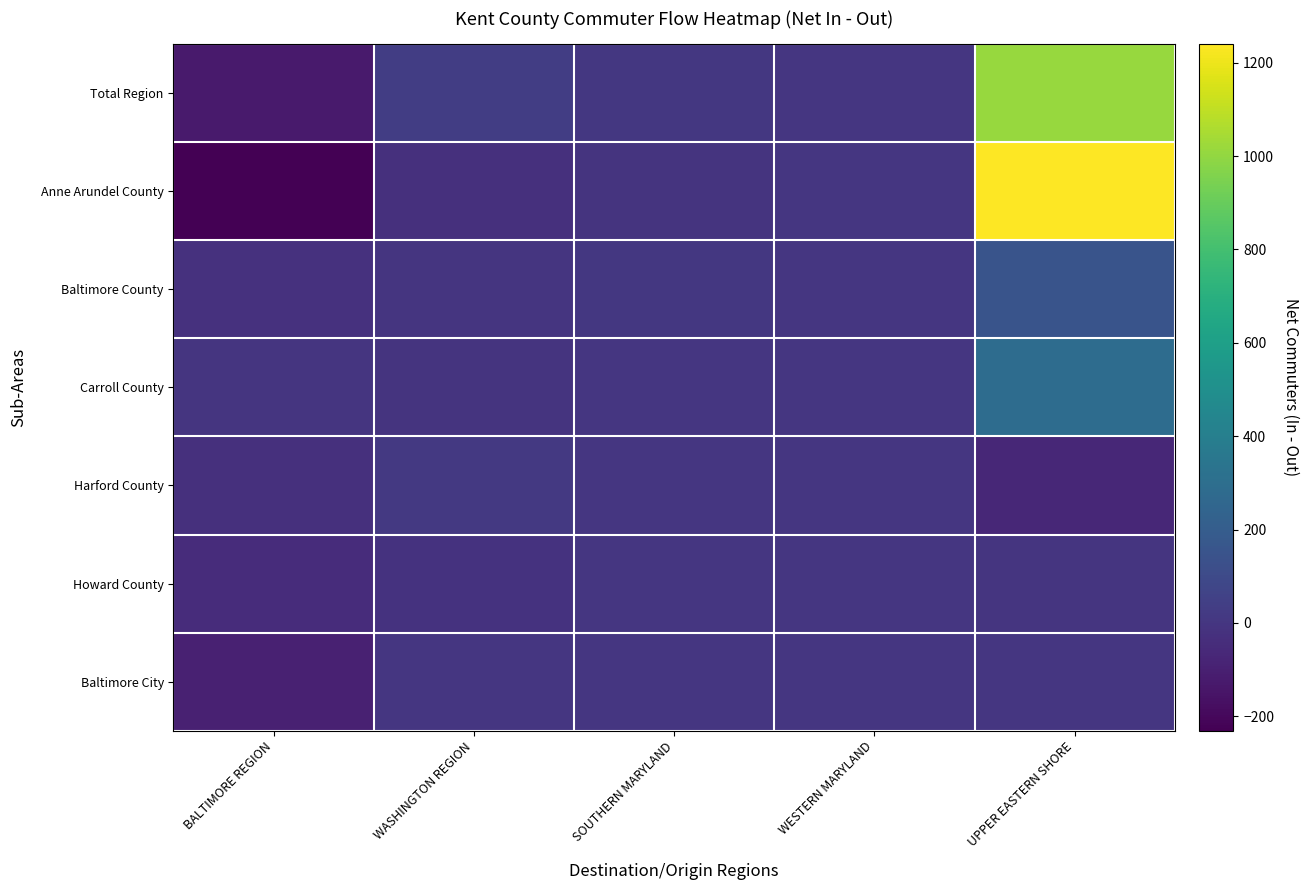

At which category does the chart reach its peak across all series?

UPPER EASTERN SHORE